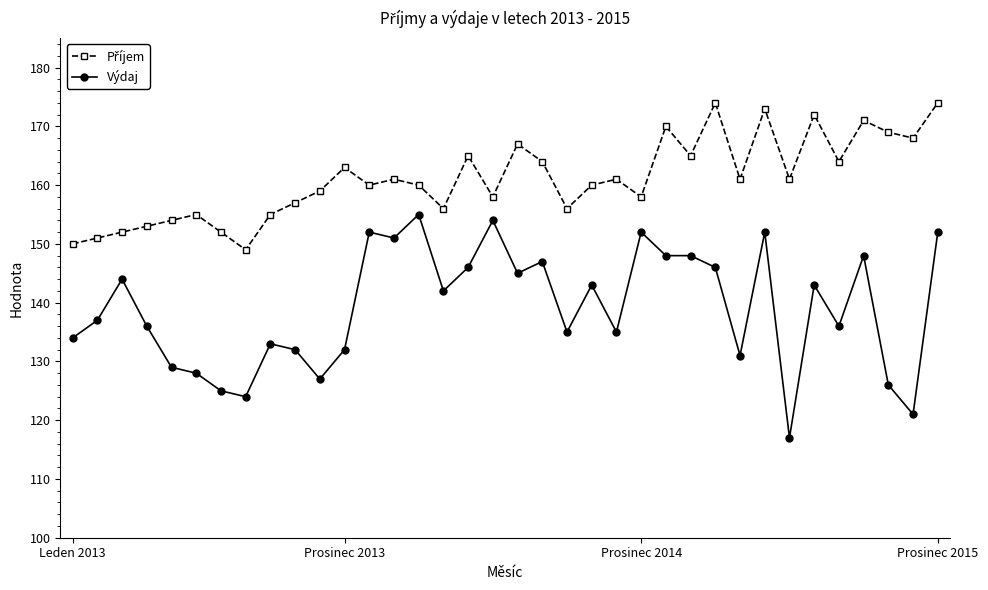

What is the maximum value shown in the chart?

174